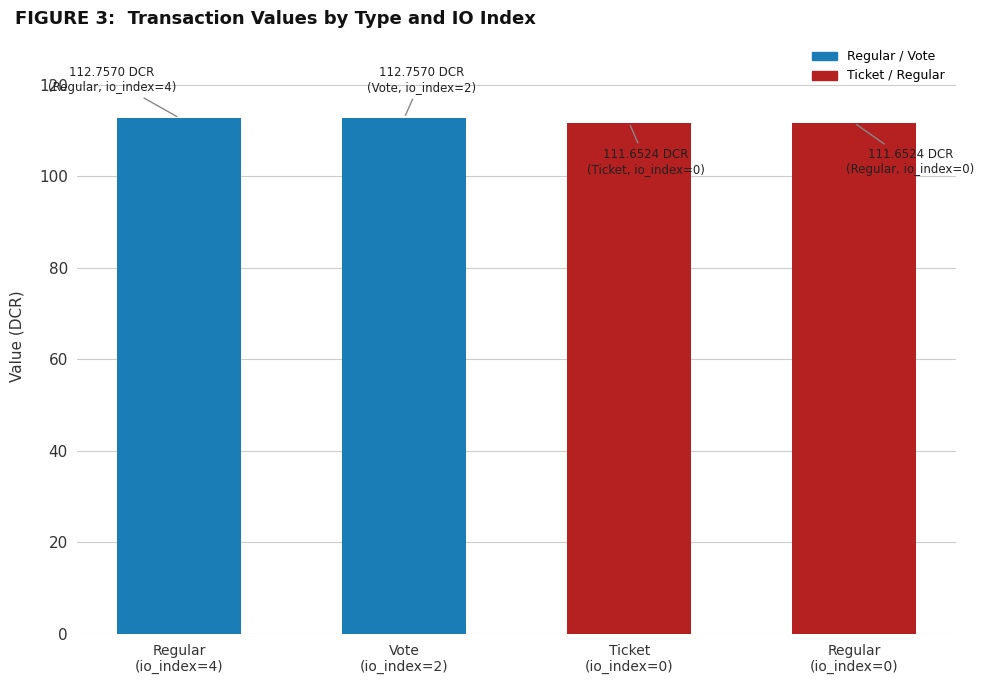

How many values exceed 112?

2